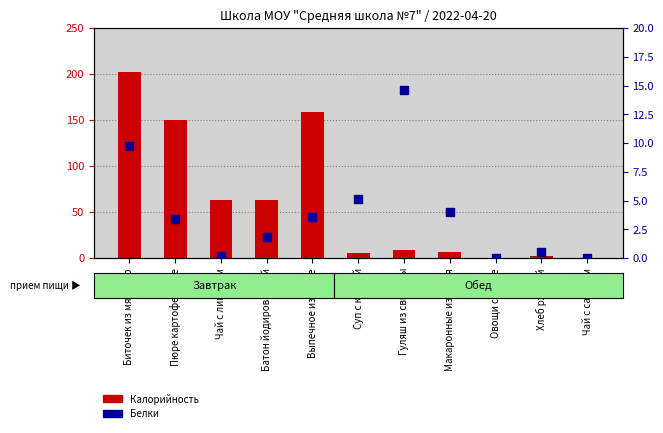

Which series has the widest spread of Y values?

Калорийность